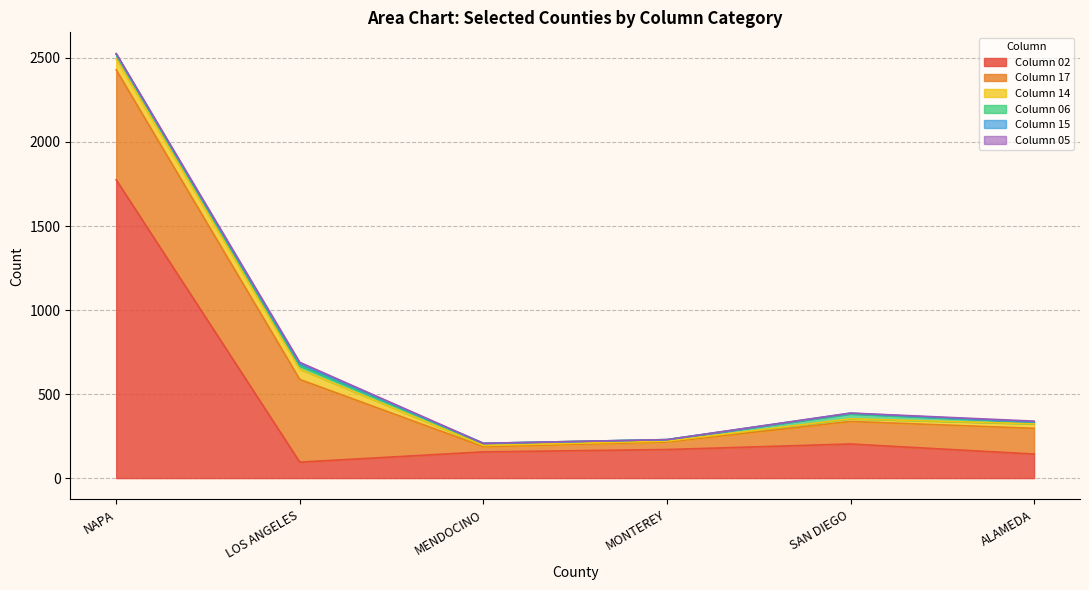

Which has a higher value, SAN DIEGO or NAPA?

NAPA